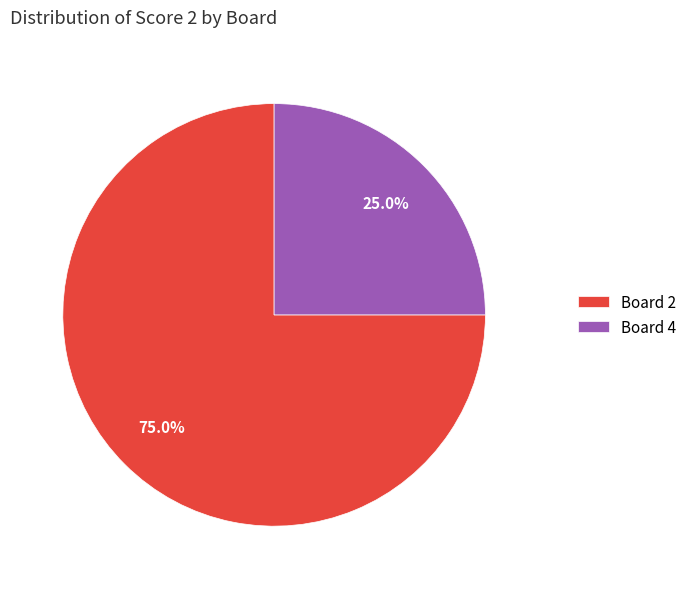

Rank the categories by value from highest to lowest.

Board 2, Board 4